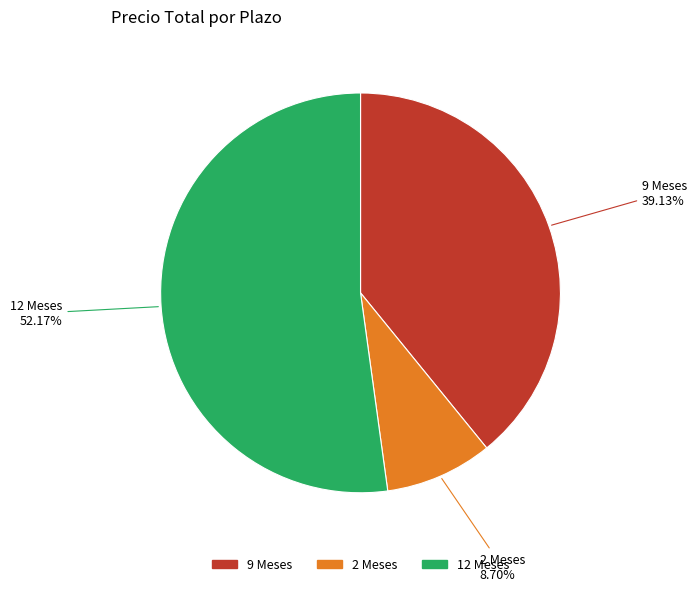

What percentage is the 2 Meses slice, to the nearest percent?

9%